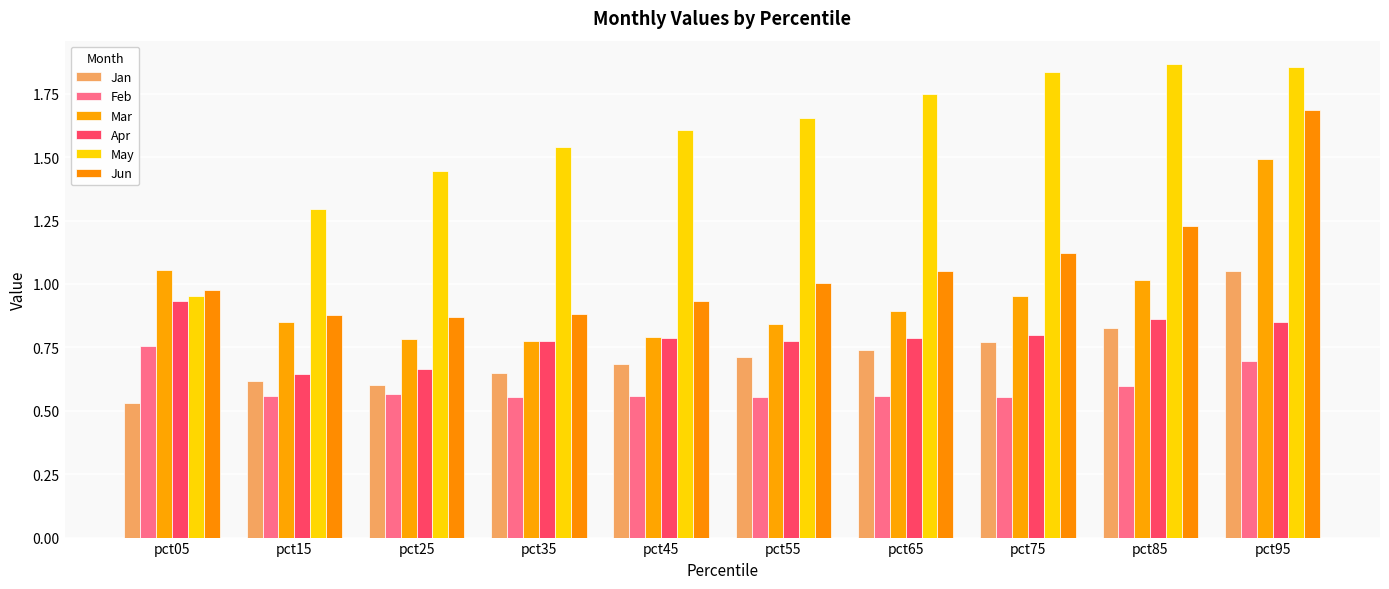

At pct05, list the series in order from smallest to largest.

Jan, Feb, Apr, May, Jun, Mar